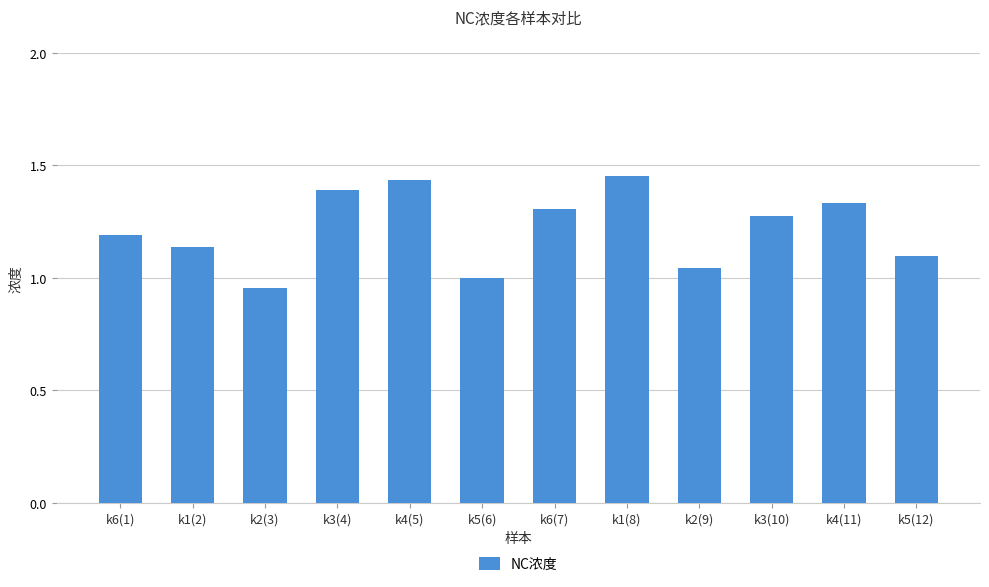

Which category has the lowest value across all series?

k2(3)